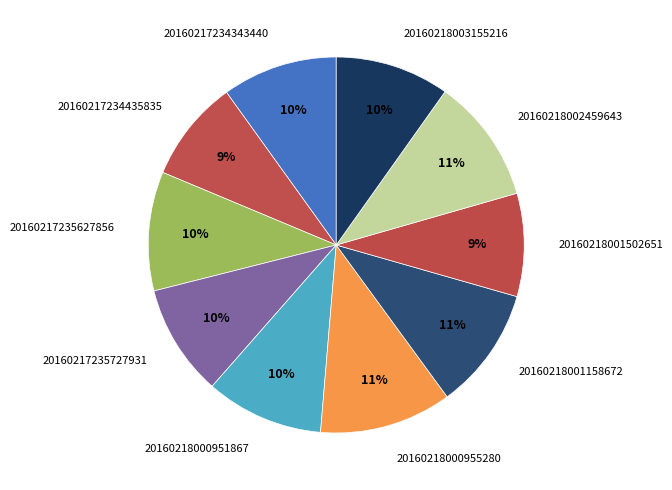

How many segments does this pie chart have?

10